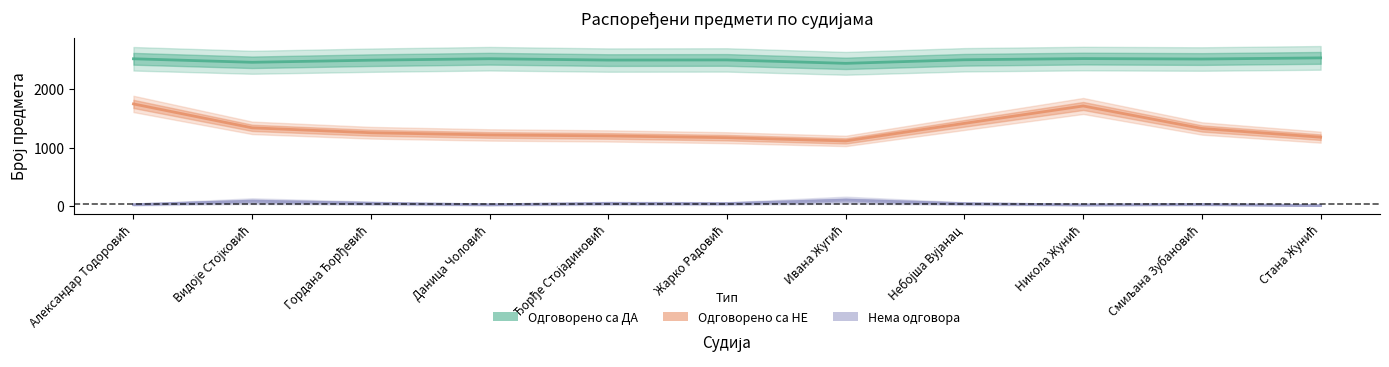

At which category does Одговорено са ДА reach its first local valley?

Видоје Стојковић